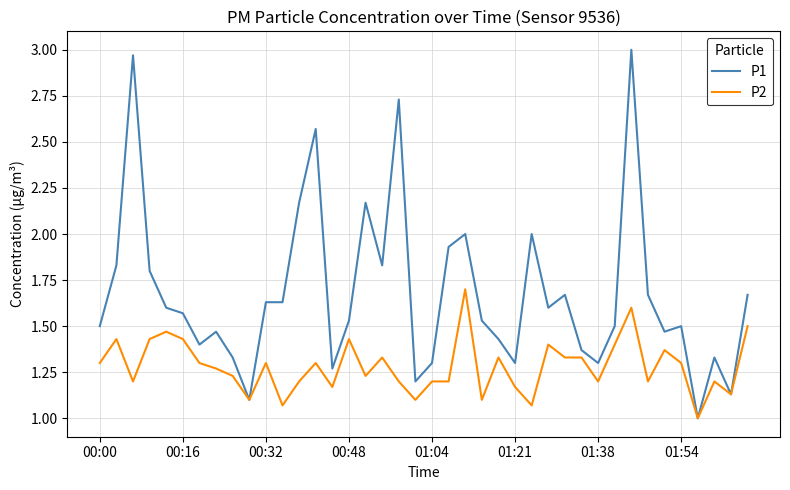

List the series in order of their peak value, highest first.

P1, P2